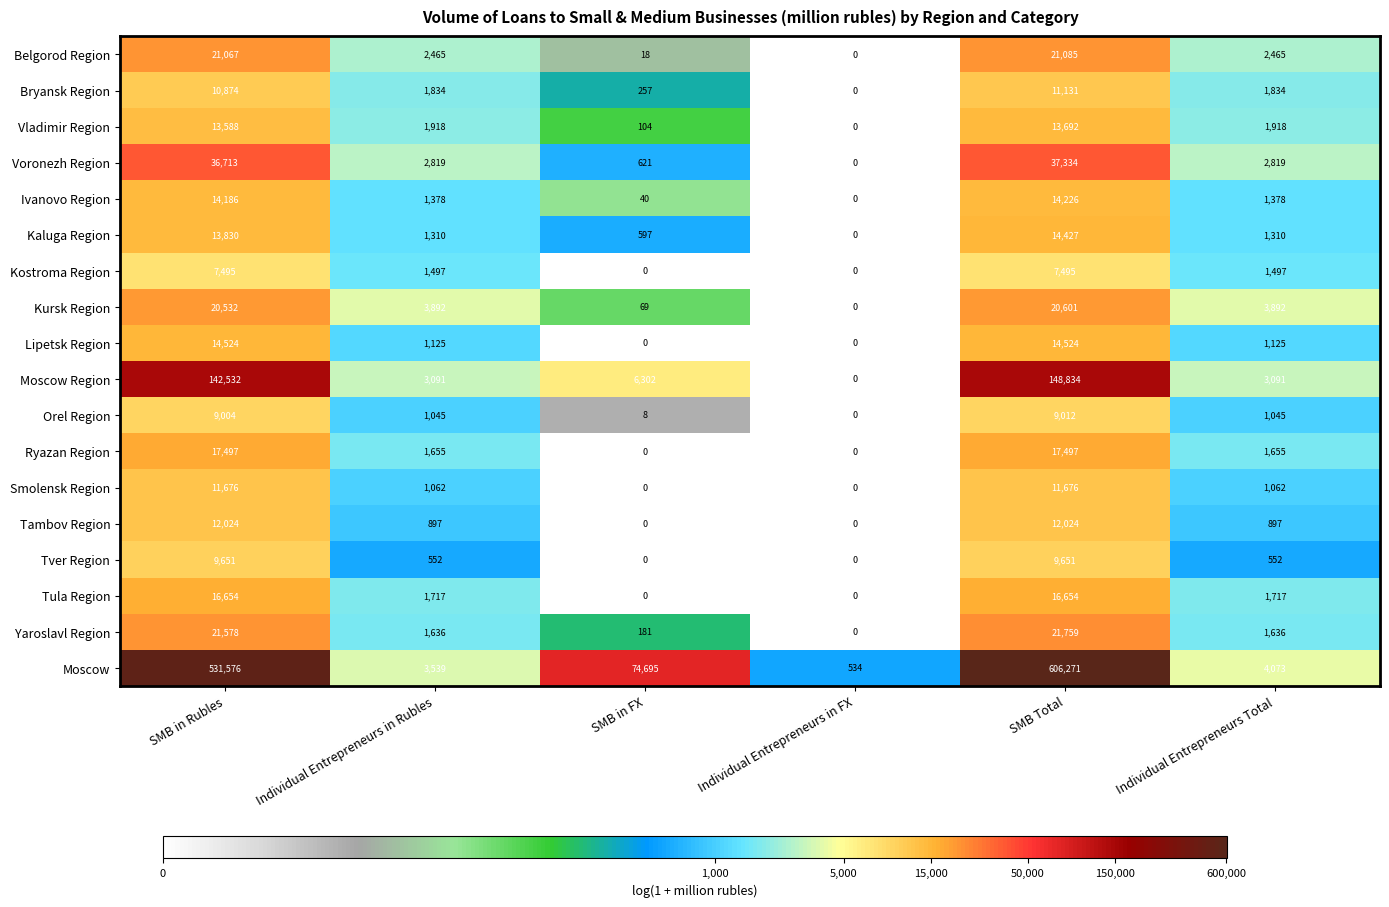

Which series has the largest total across all categories?

Moscow